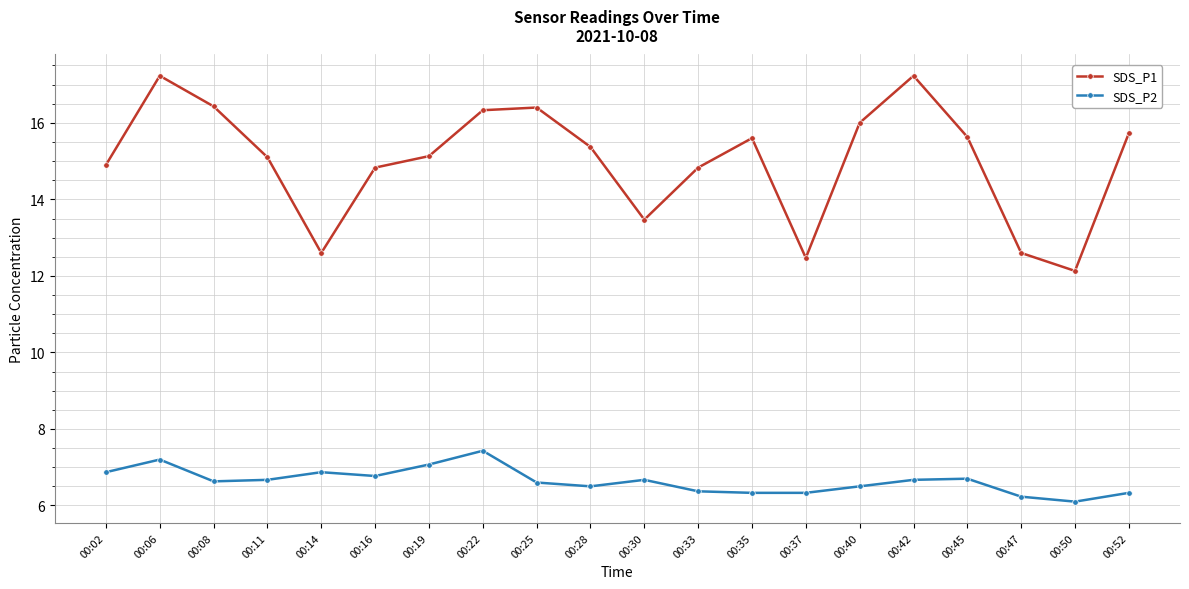

True or false: SDS_P2 has more than 2 interior local peaks.

True